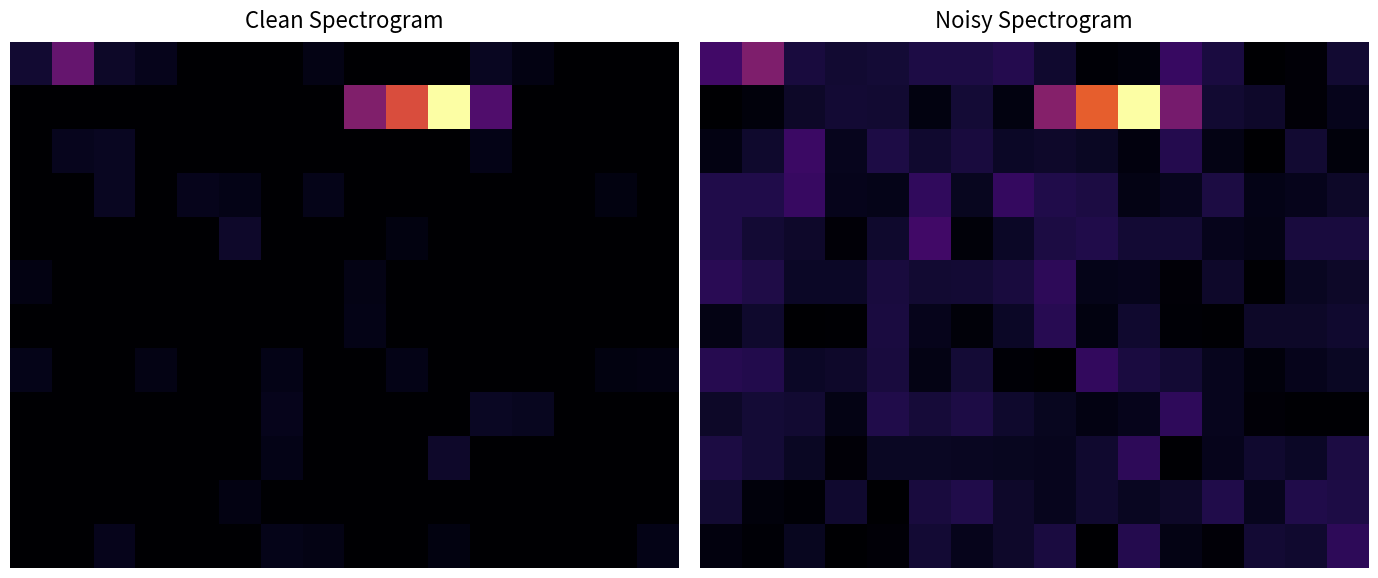

How many series are shown in this chart?

12